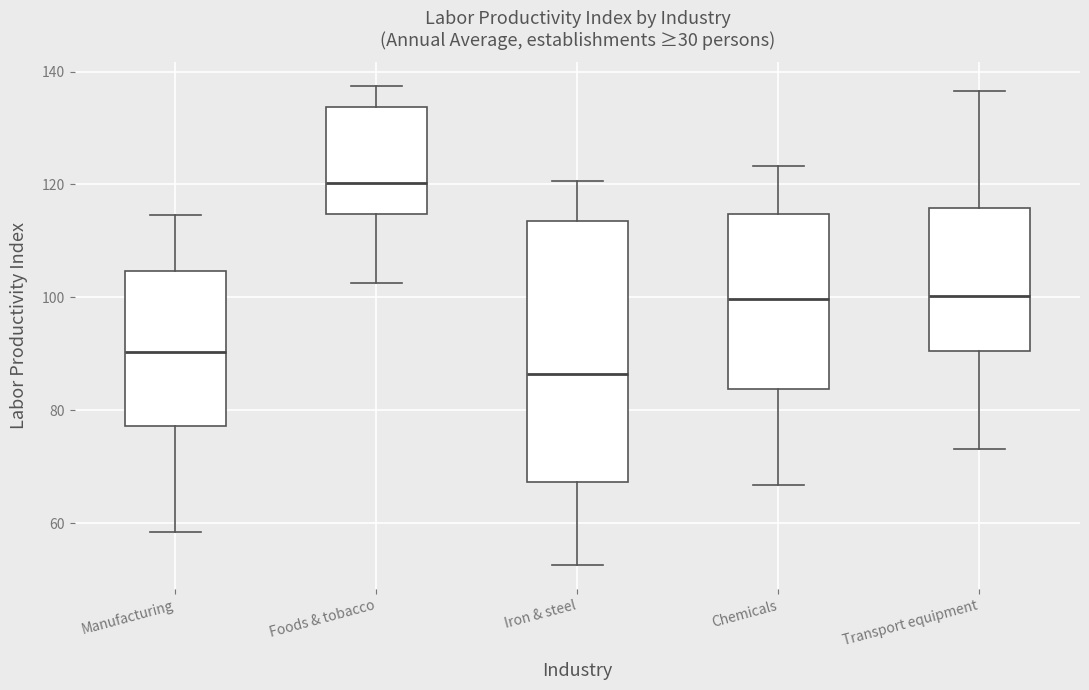

Where is the lower edge of the box for Iron & steel on the y-axis? The values are not printed on the chart, so give them approximately, as read against the axis.

68